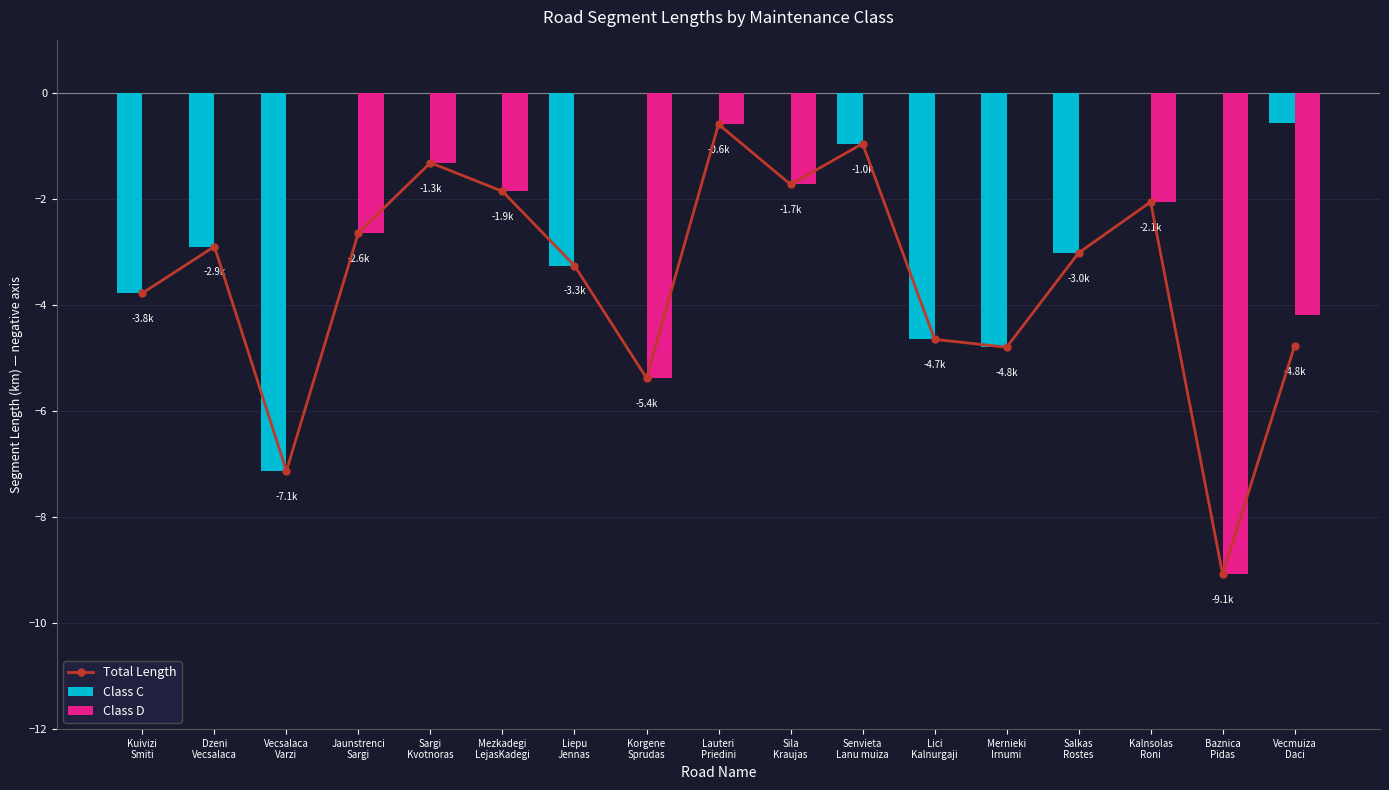

What is the minimum value for Class D?

-9.1